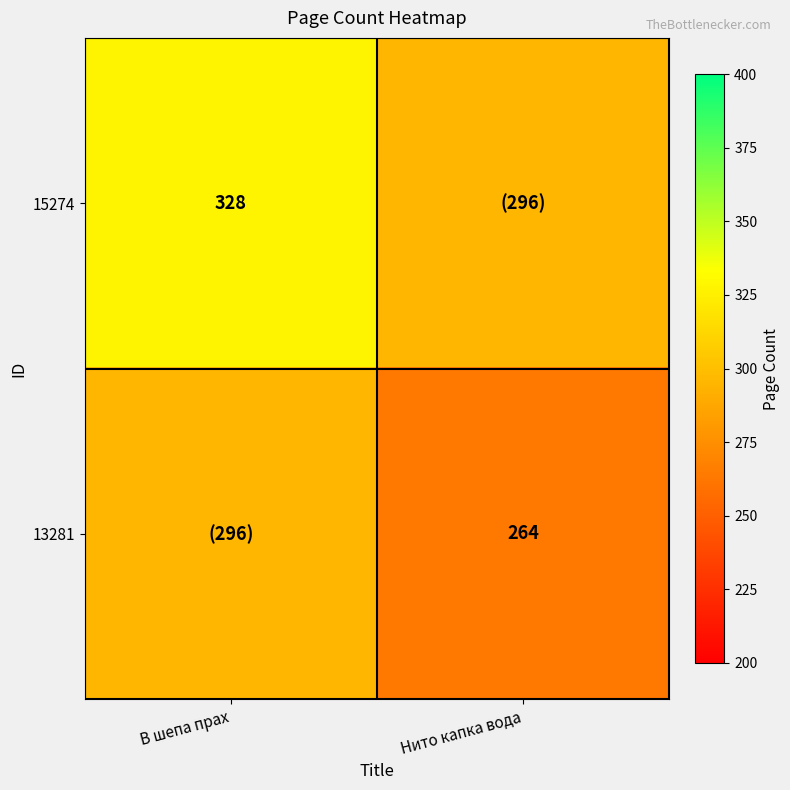

Is it true that 13281 equals 450 at Нито капка вода?

False